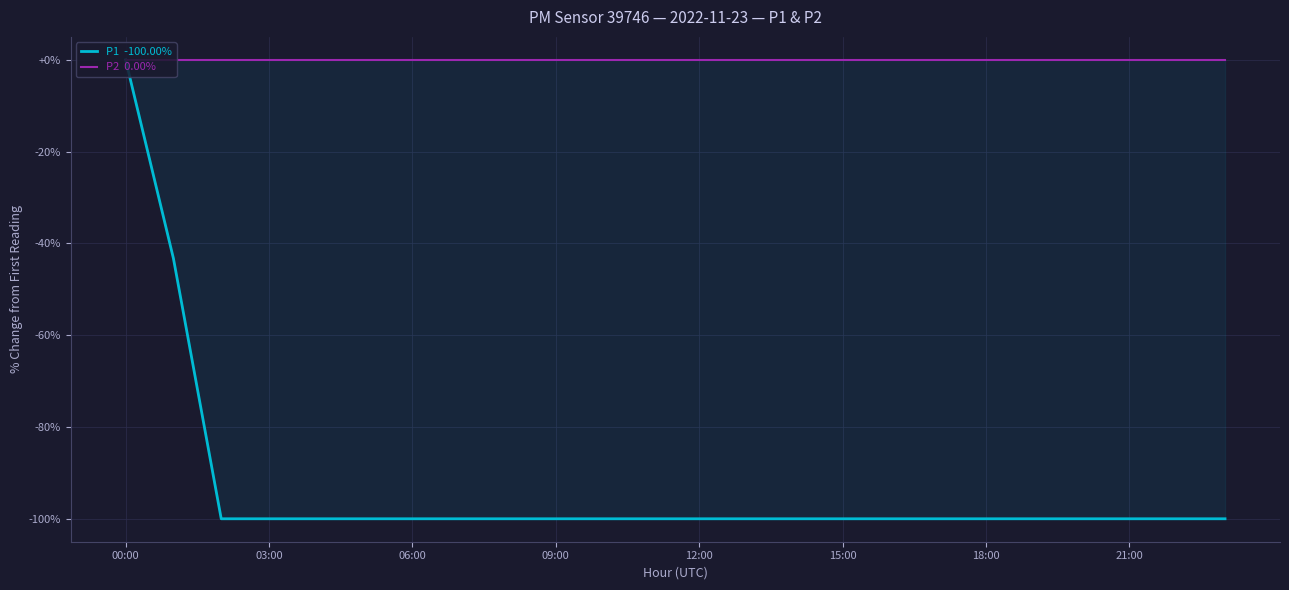

Is the value of P1  -100.00% at 13 greater than the value of P2  0.00% at 22?

No